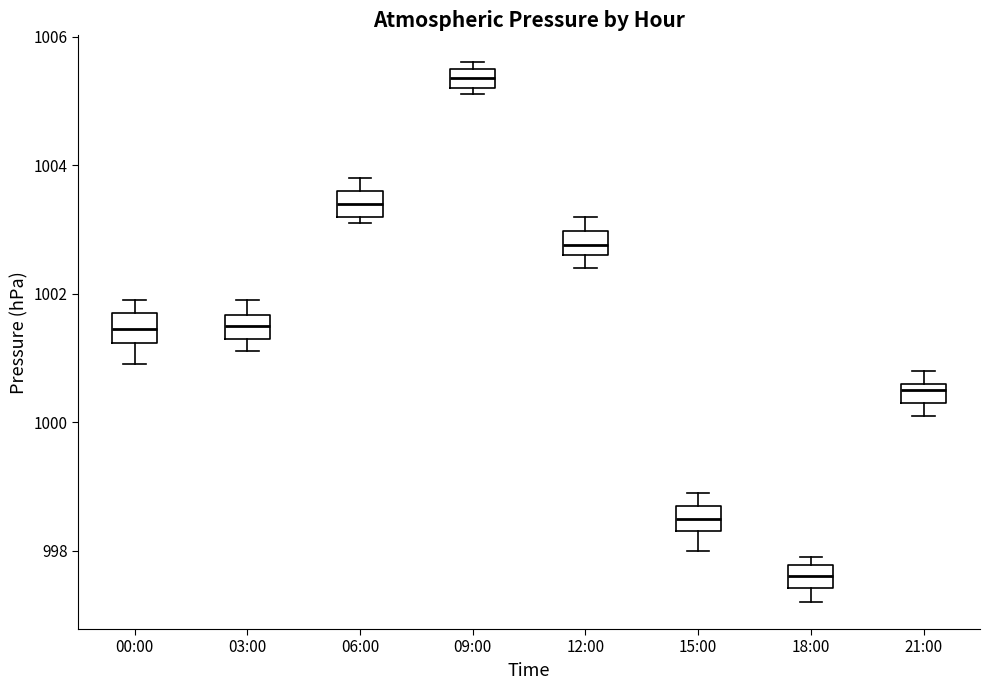

Where does the median line of the box for 06:00 sit on the y-axis? The values are not printed on the chart, so give them approximately, as read against the axis.

1003.4